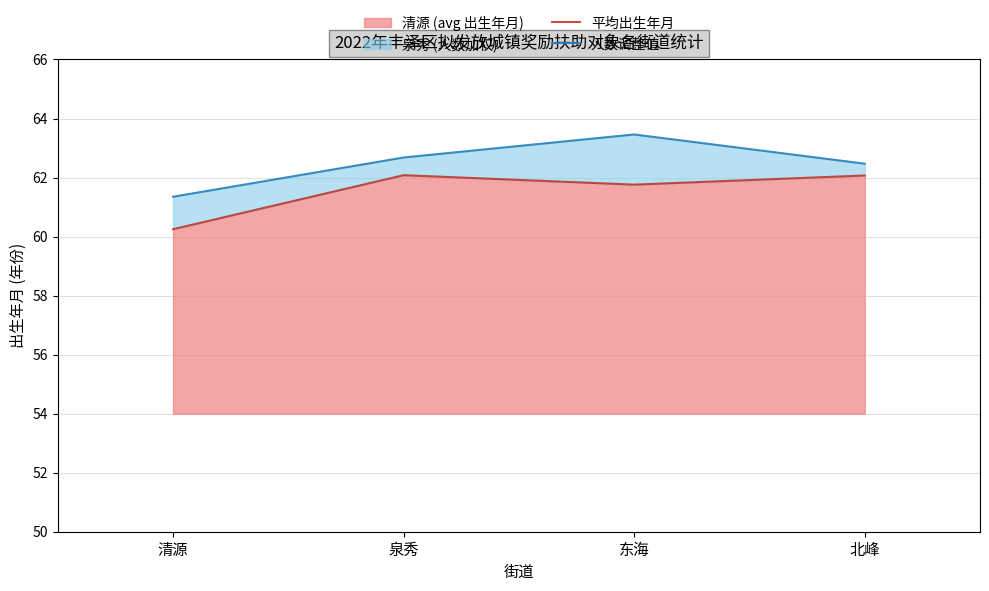

Reading right to left, what are all the values shown in this chart?

平均出生年月: 北峰=62.1	东海=61.8	泉秀=62.1	清源=60.2
人数调整值: 北峰=62.5	东海=63.5	泉秀=62.7	清源=61.4